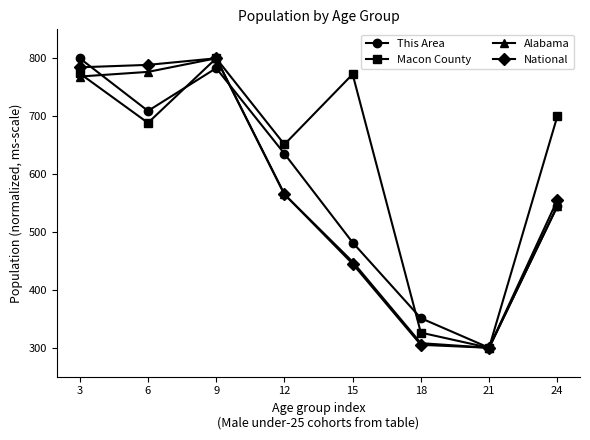

What is the greatest value displayed?

800.0